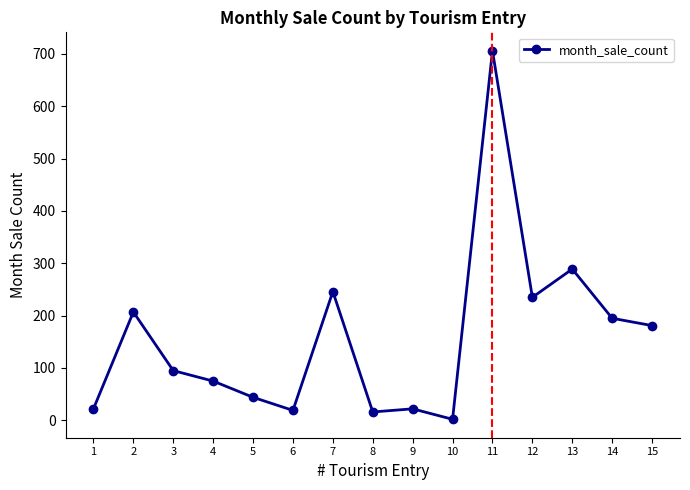

What is the greatest value displayed?

706